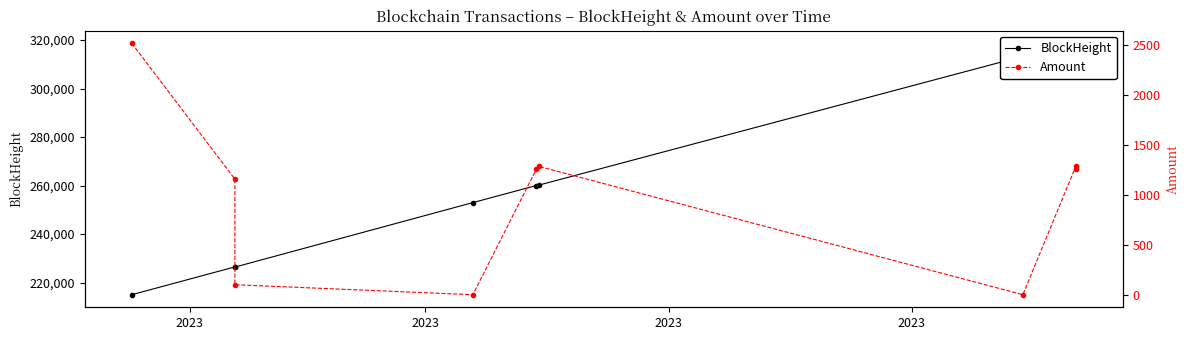

What is the greatest value displayed?

318634.0